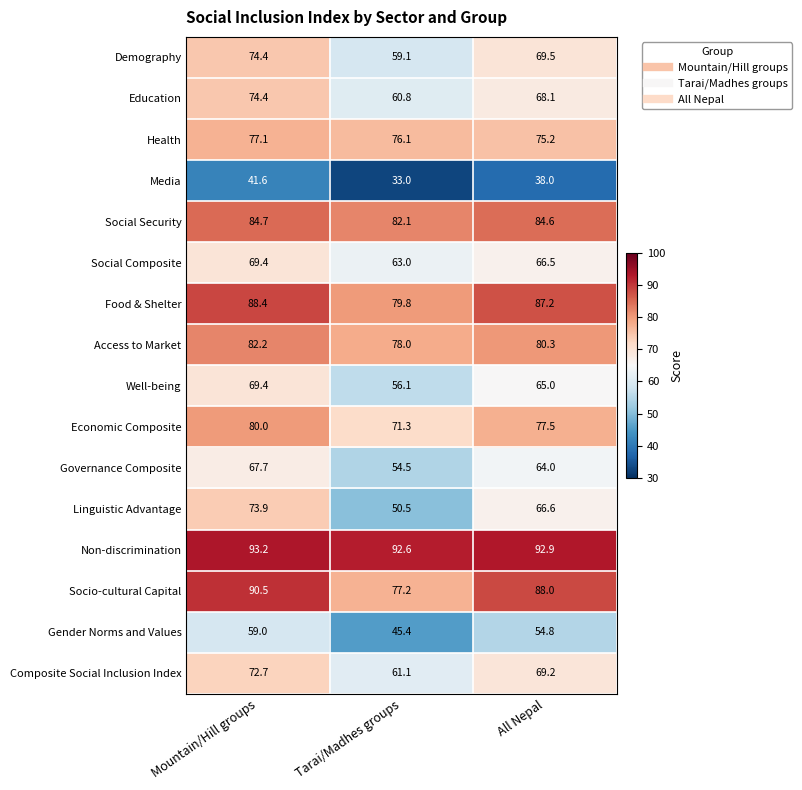

Which series has the largest range (max minus min)?

Linguistic Advantage